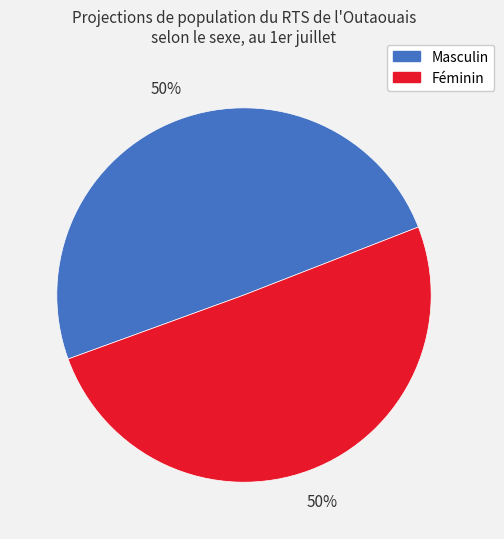

To the nearest percent, what is the average slice percentage?

50%